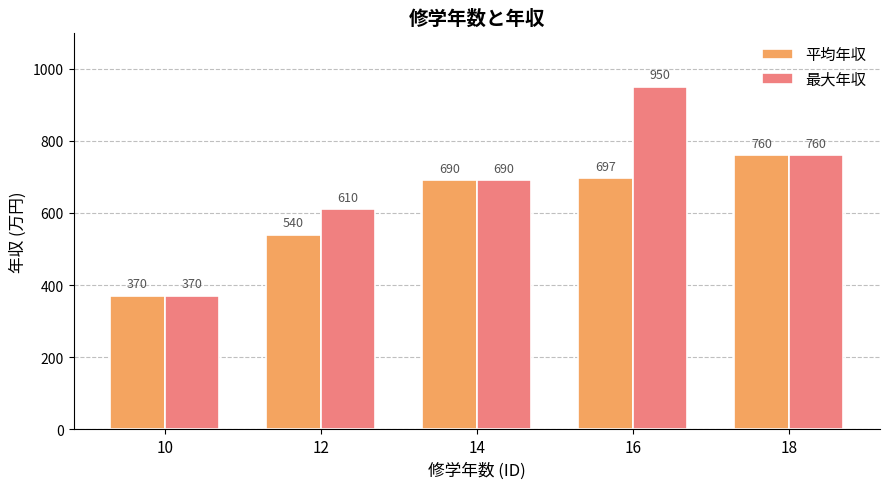

Which series has the widest spread of values?

最大年収